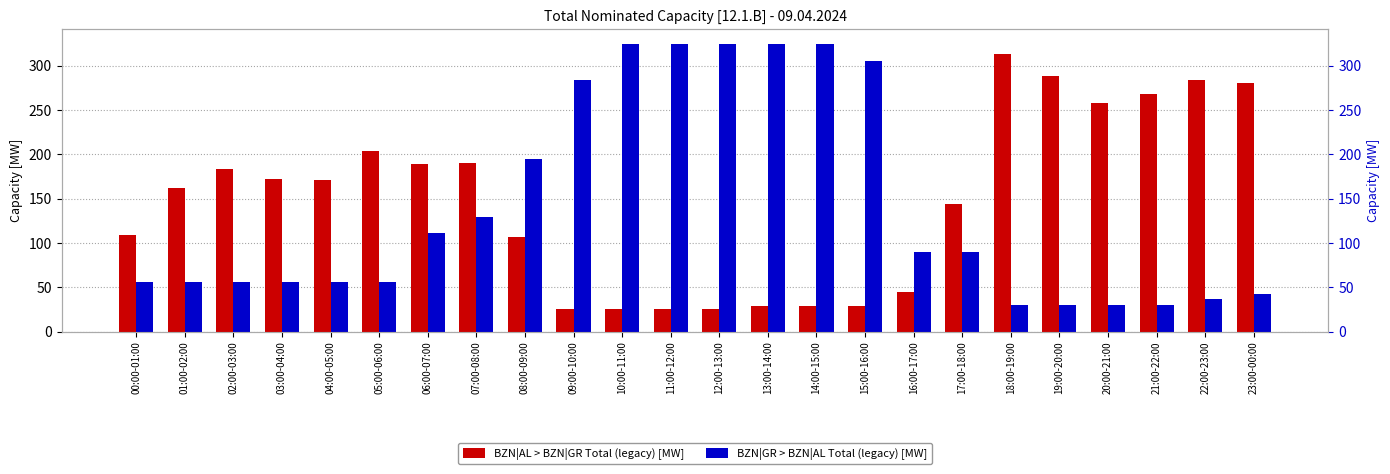

How many bars are there in total?

48